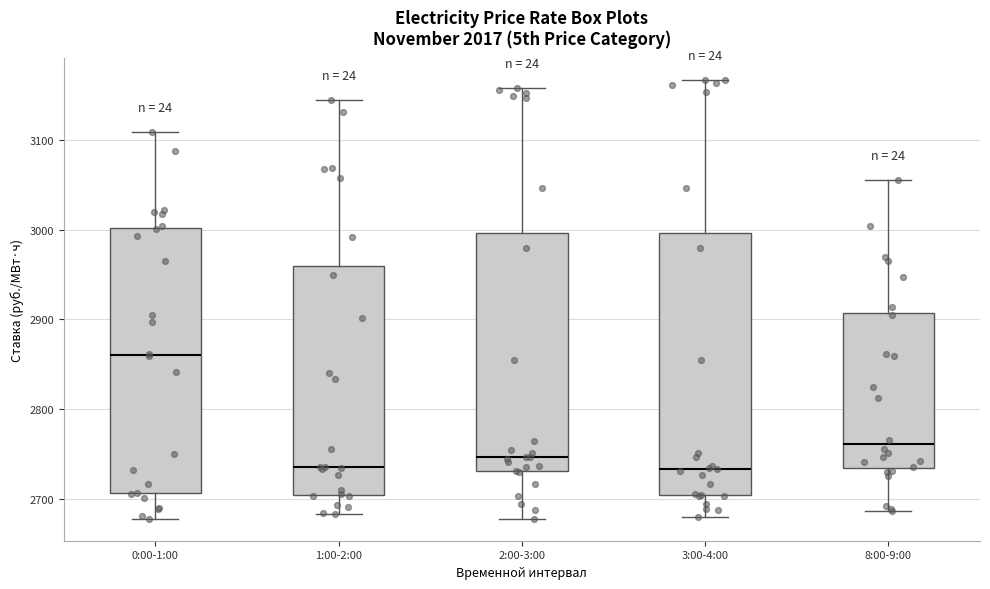

Reading left to right, read every box against the y-axis: the position of its median line, the range the box covers, and the ends of its whiskers. The values are not printed on the chart, so give them approximately, as read against the axis.

0:00-1:00: median 2860, box 2710 to 3000, whiskers 2680 to 3110
1:00-2:00: median 2740, box 2710 to 2960, whiskers 2680 to 3140
2:00-3:00: median 2750, box 2730 to 3000, whiskers 2680 to 3160
3:00-4:00: median 2730, box 2700 to 3000, whiskers 2680 to 3170
8:00-9:00: median 2760, box 2730 to 2910, whiskers 2690 to 3060